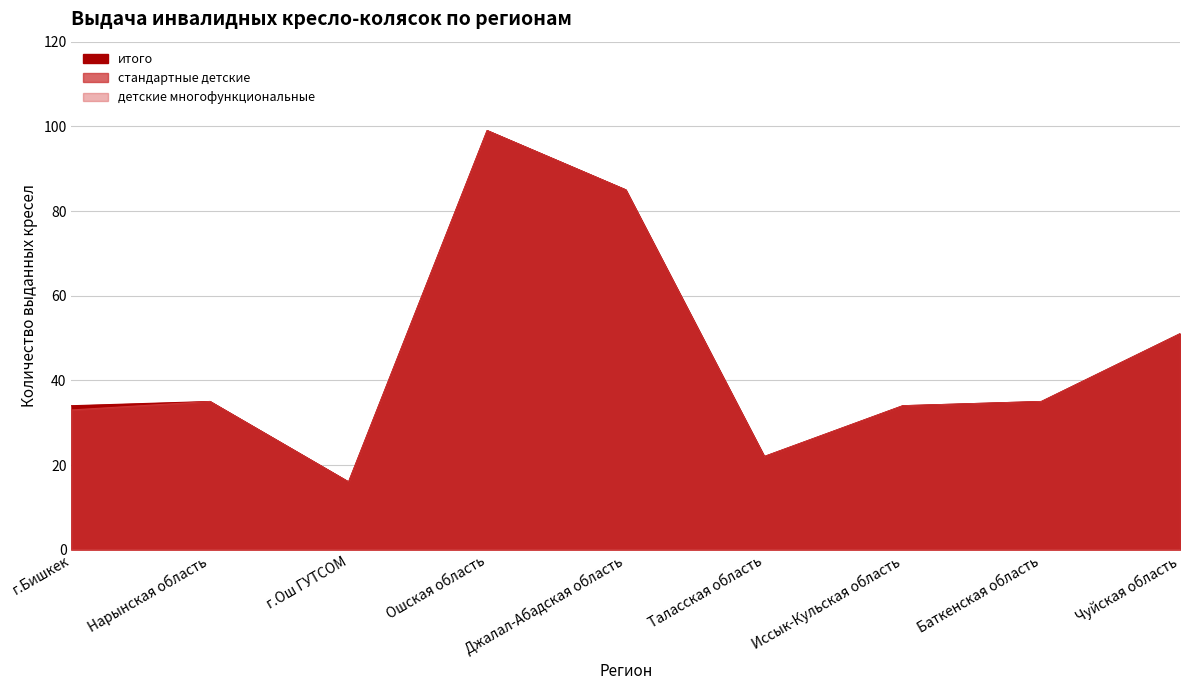

List the labels in order of итого value, smallest first.

г.Ош ГУТСОМ, Таласская область, г.Бишкек, Иссык-Кульская область, Нарынская область, Баткенская область, Чуйская область, Джалал-Абадская область, Ошская область